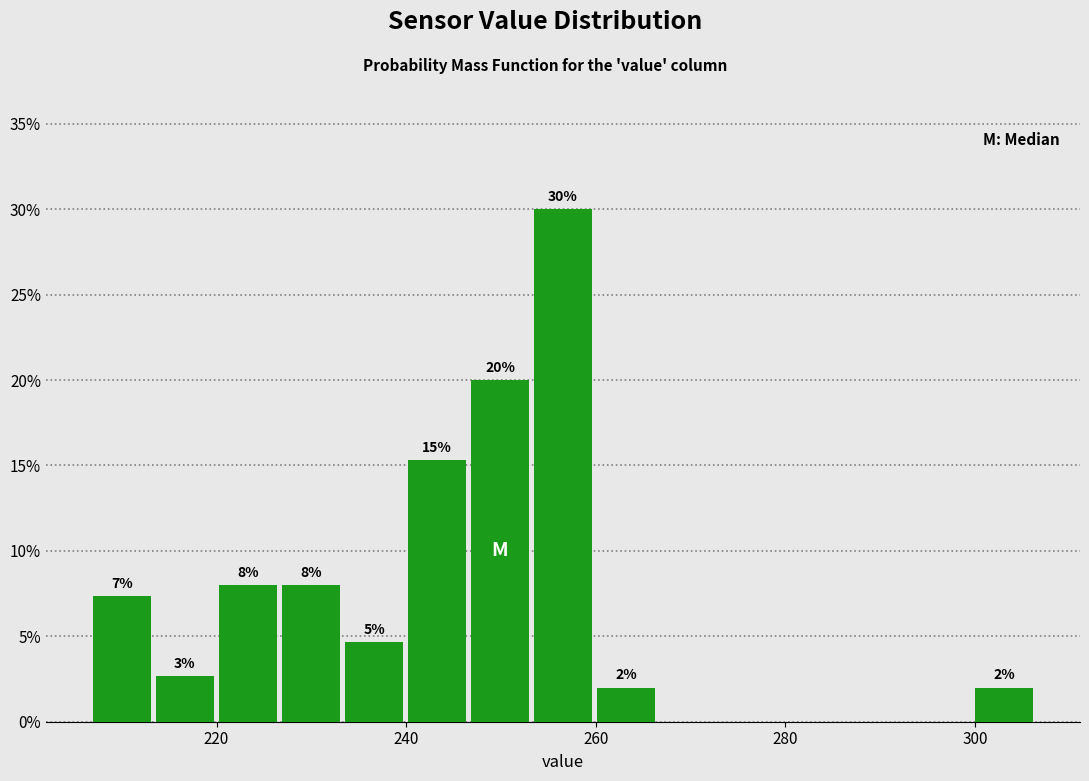

Around what value on the x-axis is the tallest bar? Give the approximate position of its centre, as read against the axis.

256